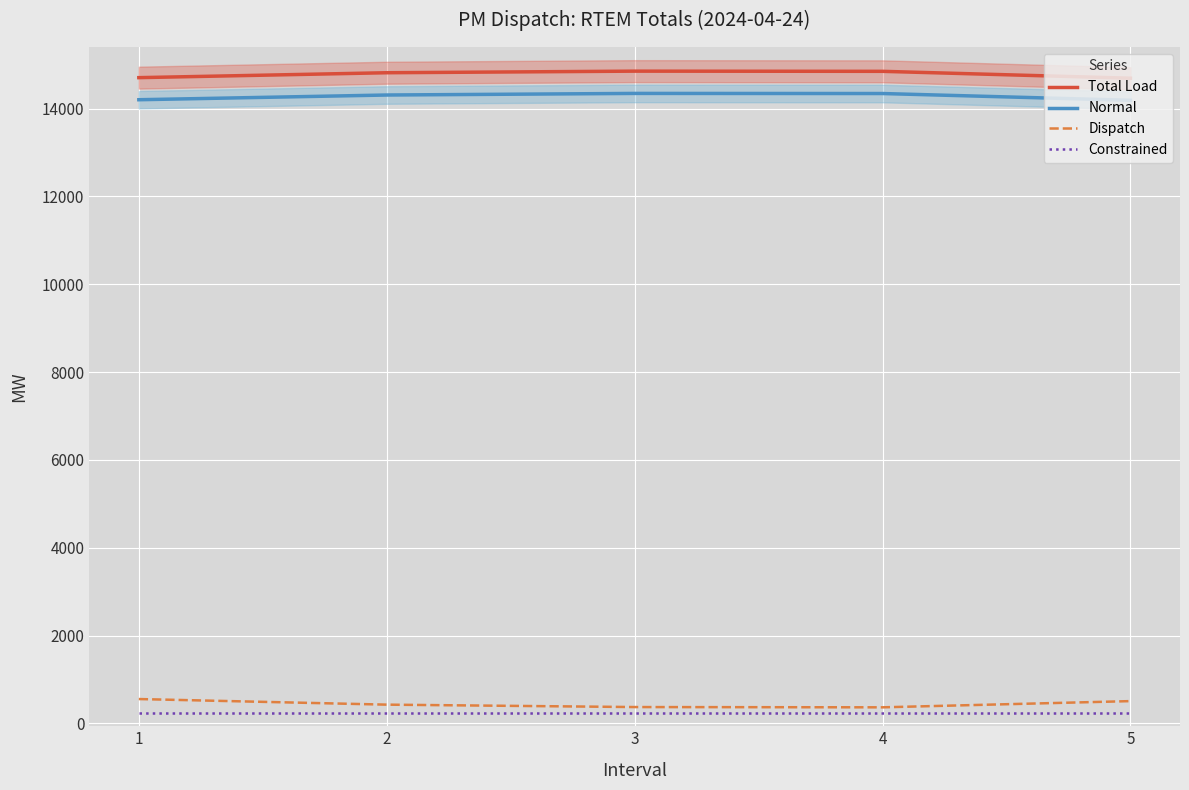

Rank the series by their maximum value, from lowest to highest.

Constrained, Dispatch, Normal, Total Load